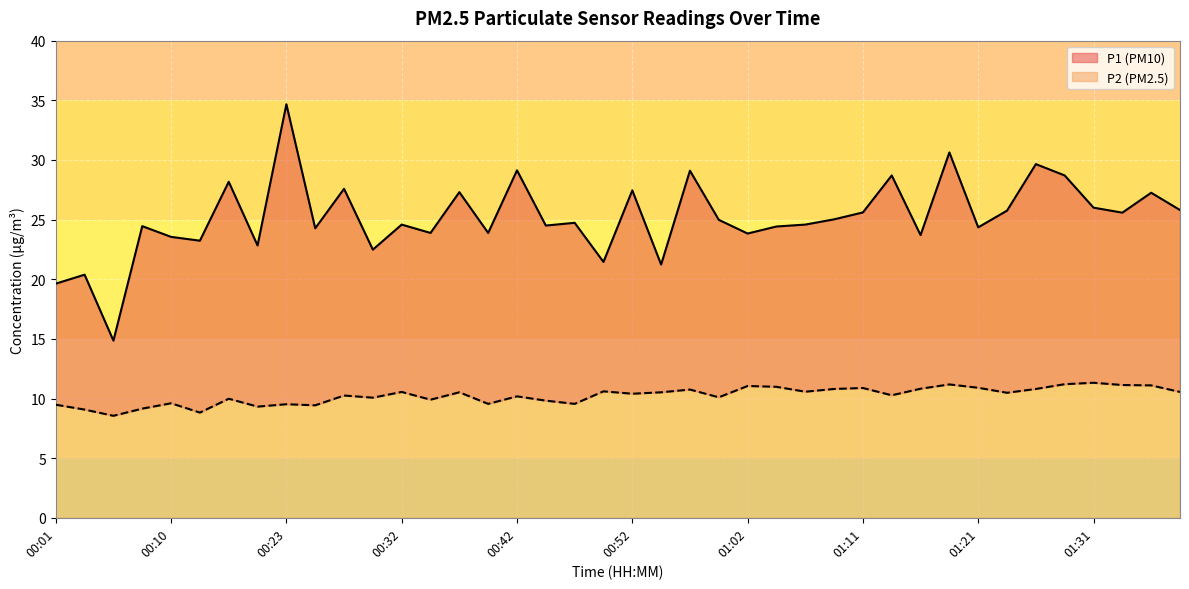

What value does the P2 series have at 01:26?

10.8